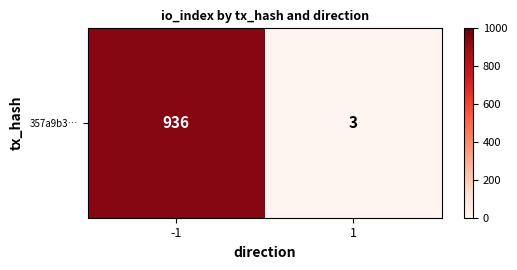

What is the sum of all values?

939